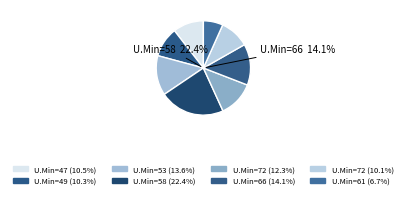

To the nearest percent, what is the difference between the 61 and 49 slice percentages?

4%